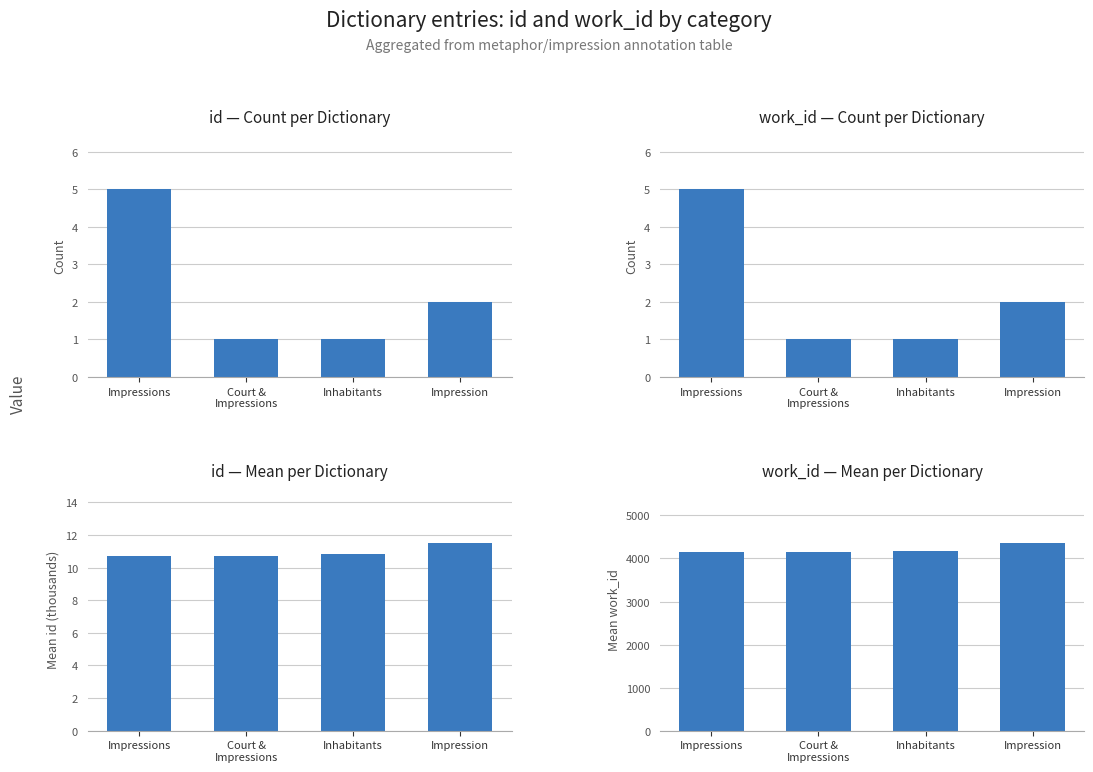

Are the bars horizontal?

No